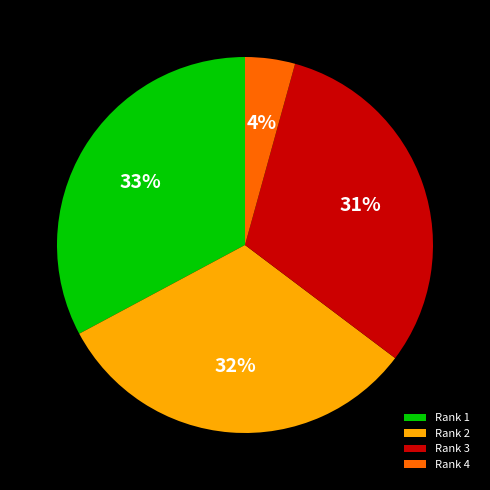

Do Rank 3 and Rank 4 together represent more than half of the pie?

No